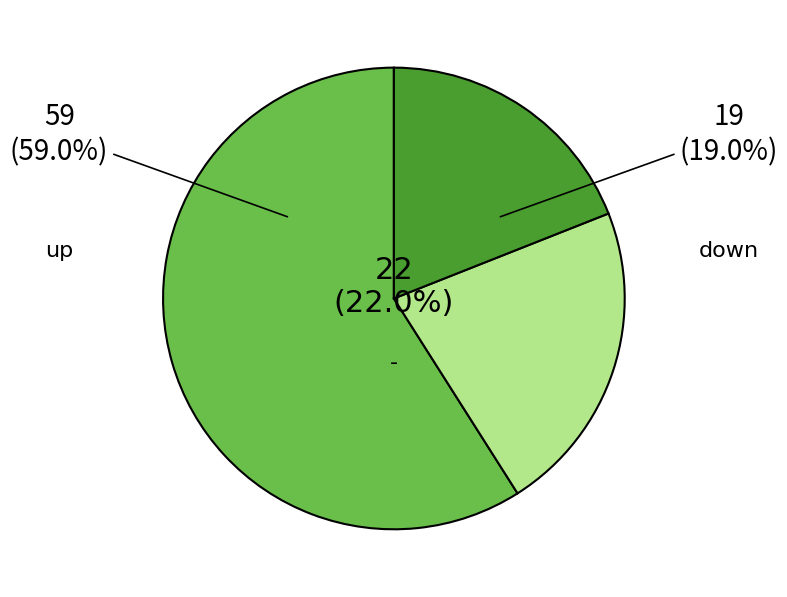

What is the smallest slice in the pie chart?

down